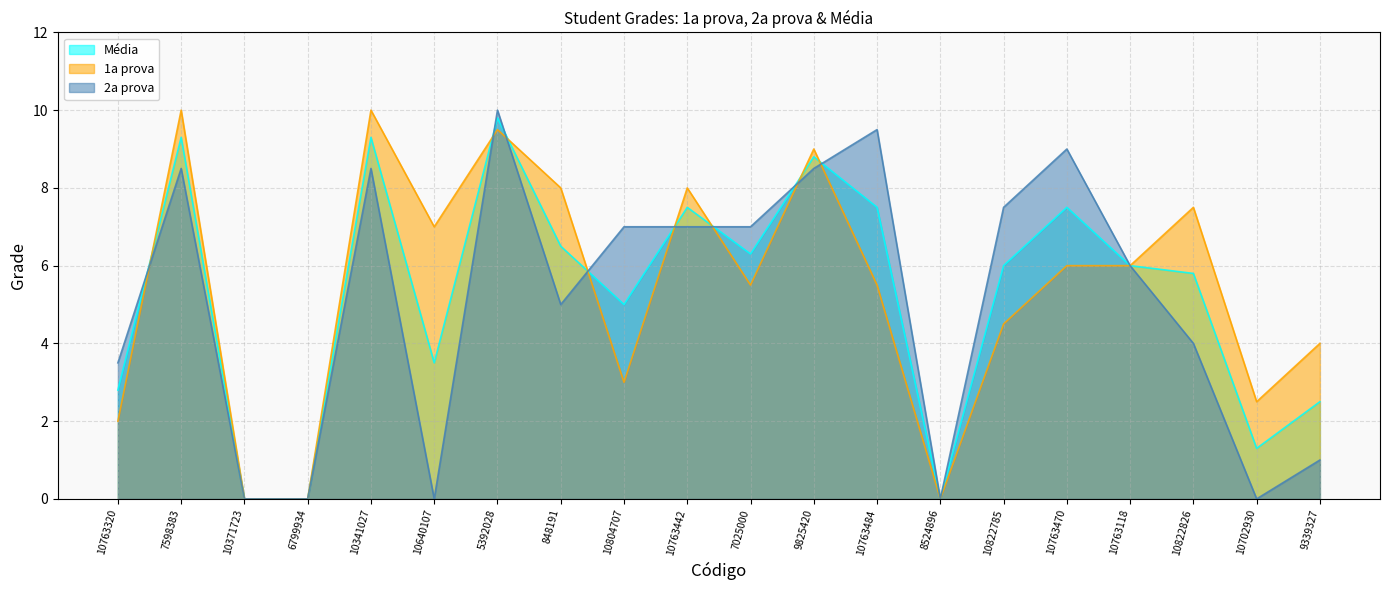

Count the number of data series in this chart.

3